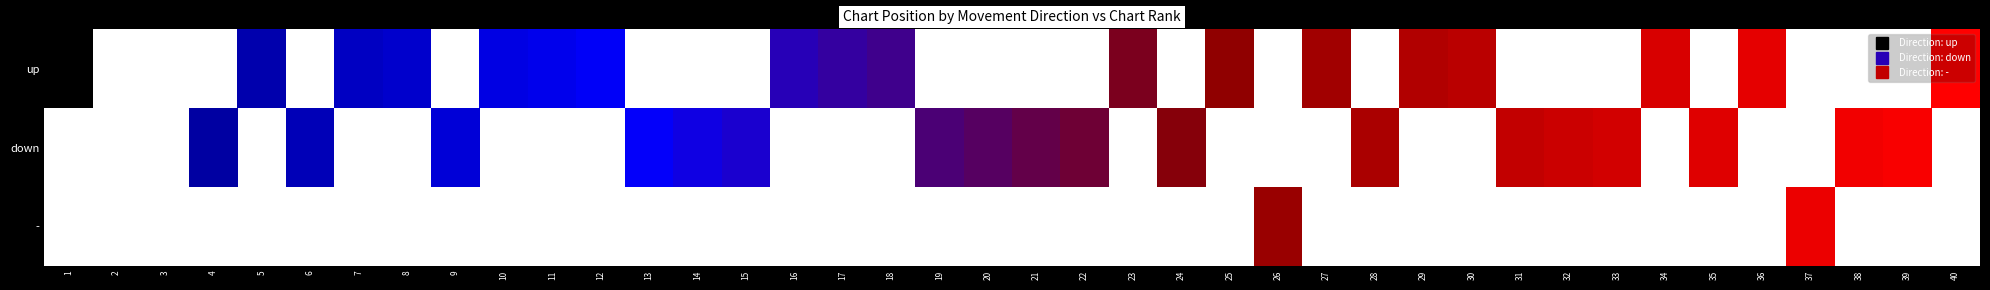

Where does the down series first go above 21?

22